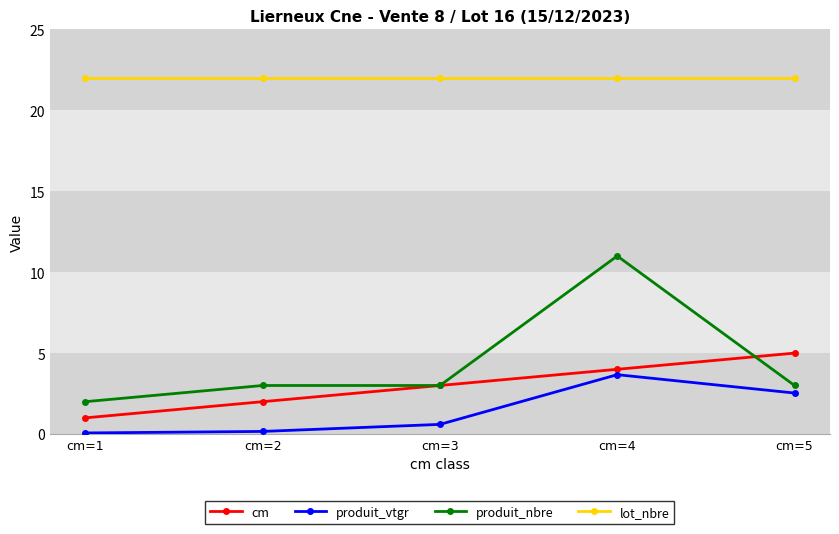

True or false: lot_nbre and produit_vtgr intersect in this chart.

False